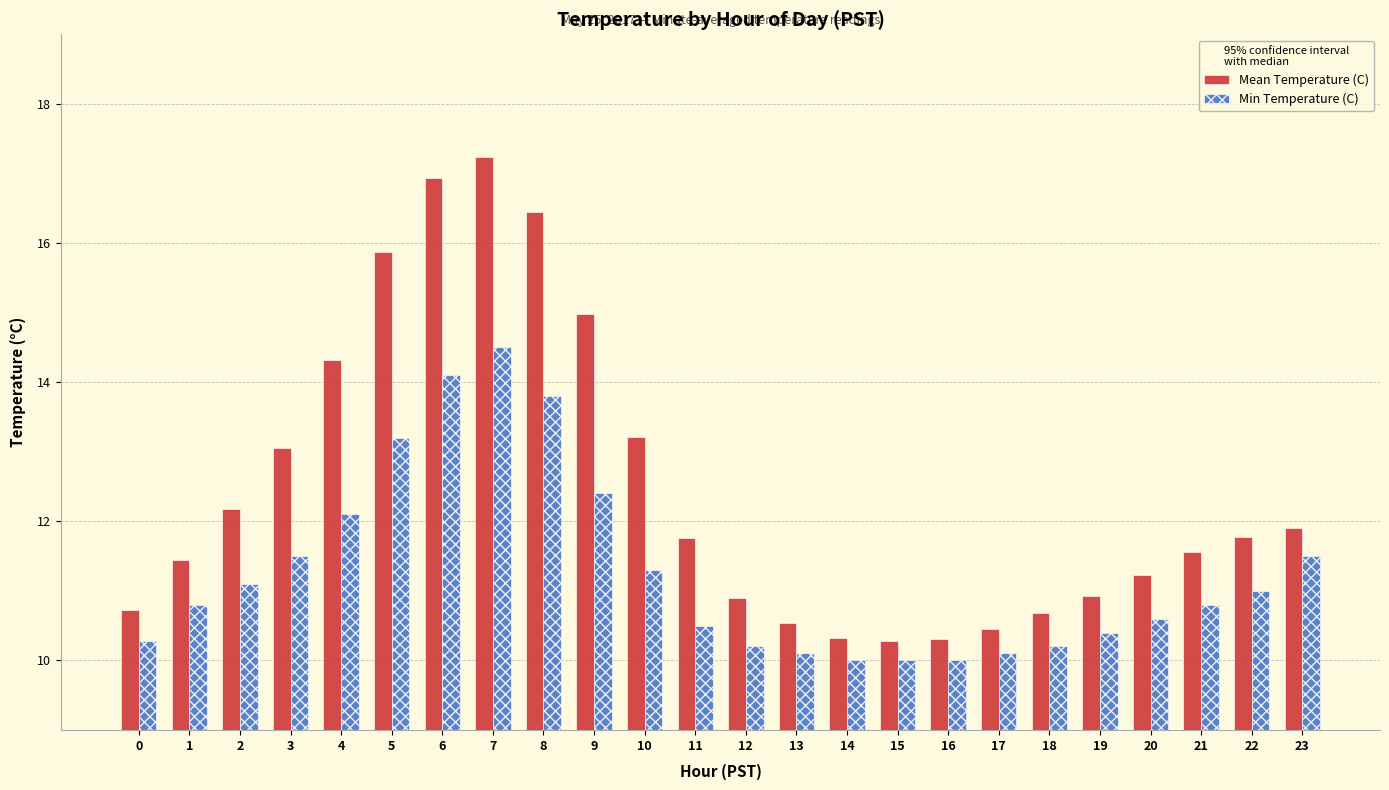

At 5, list the series in order from largest to smallest.

Mean Temperature (C), Min Temperature (C)